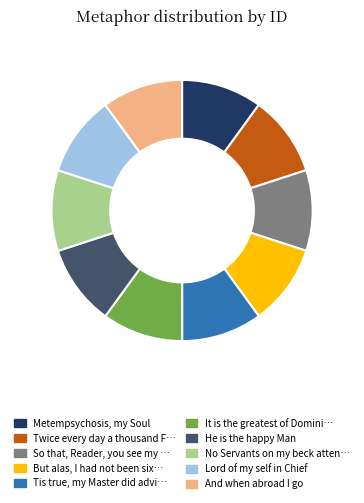

Approximately how many times larger is the value at Metempsychosis, my Soul compared to It is the greatest of Domini…?

1.0